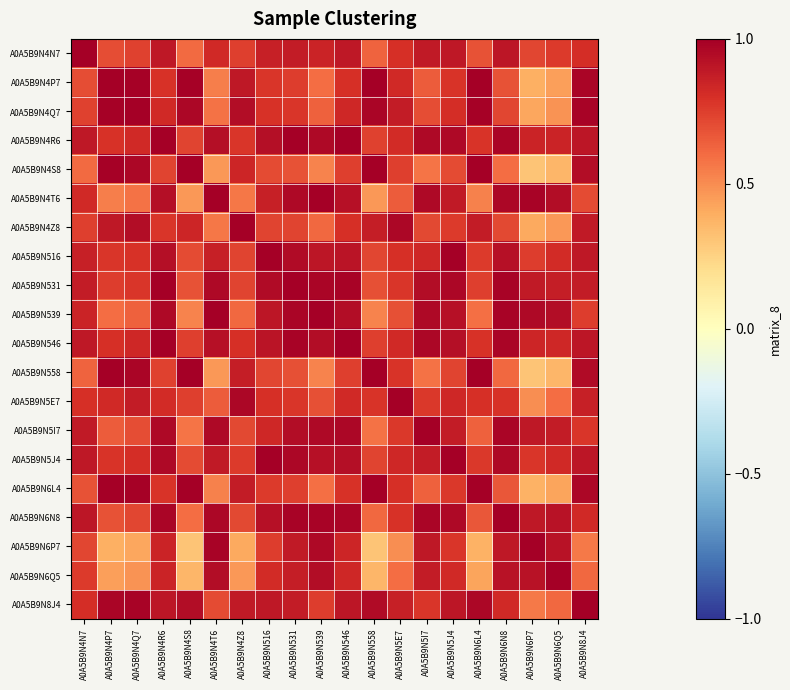

Reading left to right, list all the values displayed in this chart.

A0A5B9N4N7: A0A5B9N4N7=1.0	A0A5B9N4P7=0.7	A0A5B9N4Q7=0.7	A0A5B9N4R6=0.9	A0A5B9N4S8=0.6	A0A5B9N4T6=0.8	A0A5B9N4Z8=0.7	A0A5B9N516=0.9	A0A5B9N531=0.9	A0A5B9N539=0.9	A0A5B9N546=0.9	A0A5B9N558=0.6	A0A5B9N5E7=0.8	A0A5B9N5I7=0.9	A0A5B9N5J4=0.9	A0A5B9N6L4=0.7	A0A5B9N6N8=0.9	A0A5B9N6P7=0.7	A0A5B9N6Q5=0.8	A0A5B9N8J4=0.8
A0A5B9N4P7: A0A5B9N4N7=0.7	A0A5B9N4P7=1.0	A0A5B9N4Q7=1.0	A0A5B9N4R6=0.8	A0A5B9N4S8=1.0	A0A5B9N4T6=0.5	A0A5B9N4Z8=0.9	A0A5B9N516=0.8	A0A5B9N531=0.8	A0A5B9N539=0.6	A0A5B9N546=0.8	A0A5B9N558=1.0	A0A5B9N5E7=0.8	A0A5B9N5I7=0.6	A0A5B9N5J4=0.8	A0A5B9N6L4=1.0	A0A5B9N6N8=0.7	A0A5B9N6P7=0.4	A0A5B9N6Q5=0.4	A0A5B9N8J4=1.0
A0A5B9N4Q7: A0A5B9N4N7=0.7	A0A5B9N4P7=1.0	A0A5B9N4Q7=1.0	A0A5B9N4R6=0.8	A0A5B9N4S8=1.0	A0A5B9N4T6=0.6	A0A5B9N4Z8=0.9	A0A5B9N516=0.8	A0A5B9N531=0.8	A0A5B9N539=0.6	A0A5B9N546=0.8	A0A5B9N558=1.0	A0A5B9N5E7=0.9	A0A5B9N5I7=0.7	A0A5B9N5J4=0.8	A0A5B9N6L4=1.0	A0A5B9N6N8=0.7	A0A5B9N6P7=0.4	A0A5B9N6Q5=0.5	A0A5B9N8J4=1.0
A0A5B9N4R6: A0A5B9N4N7=0.9	A0A5B9N4P7=0.8	A0A5B9N4Q7=0.8	A0A5B9N4R6=1.0	A0A5B9N4S8=0.7	A0A5B9N4T6=0.9	A0A5B9N4Z8=0.8	A0A5B9N516=0.9	A0A5B9N531=1.0	A0A5B9N539=1.0	A0A5B9N546=1.0	A0A5B9N558=0.7	A0A5B9N5E7=0.8	A0A5B9N5I7=1.0	A0A5B9N5J4=1.0	A0A5B9N6L4=0.8	A0A5B9N6N8=1.0	A0A5B9N6P7=0.9	A0A5B9N6Q5=0.8	A0A5B9N8J4=0.9
A0A5B9N4S8: A0A5B9N4N7=0.6	A0A5B9N4P7=1.0	A0A5B9N4Q7=1.0	A0A5B9N4R6=0.7	A0A5B9N4S8=1.0	A0A5B9N4T6=0.5	A0A5B9N4Z8=0.8	A0A5B9N516=0.7	A0A5B9N531=0.7	A0A5B9N539=0.5	A0A5B9N546=0.7	A0A5B9N558=1.0	A0A5B9N5E7=0.7	A0A5B9N5I7=0.6	A0A5B9N5J4=0.7	A0A5B9N6L4=1.0	A0A5B9N6N8=0.6	A0A5B9N6P7=0.3	A0A5B9N6Q5=0.4	A0A5B9N8J4=0.9
A0A5B9N4T6: A0A5B9N4N7=0.8	A0A5B9N4P7=0.5	A0A5B9N4Q7=0.6	A0A5B9N4R6=0.9	A0A5B9N4S8=0.5	A0A5B9N4T6=1.0	A0A5B9N4Z8=0.6	A0A5B9N516=0.9	A0A5B9N531=1.0	A0A5B9N539=1.0	A0A5B9N546=0.9	A0A5B9N558=0.5	A0A5B9N5E7=0.6	A0A5B9N5I7=1.0	A0A5B9N5J4=0.9	A0A5B9N6L4=0.5	A0A5B9N6N8=1.0	A0A5B9N6P7=1.0	A0A5B9N6Q5=0.9	A0A5B9N8J4=0.7
A0A5B9N4Z8: A0A5B9N4N7=0.7	A0A5B9N4P7=0.9	A0A5B9N4Q7=0.9	A0A5B9N4R6=0.8	A0A5B9N4S8=0.8	A0A5B9N4T6=0.6	A0A5B9N4Z8=1.0	A0A5B9N516=0.7	A0A5B9N531=0.7	A0A5B9N539=0.6	A0A5B9N546=0.8	A0A5B9N558=0.9	A0A5B9N5E7=1.0	A0A5B9N5I7=0.7	A0A5B9N5J4=0.8	A0A5B9N6L4=0.9	A0A5B9N6N8=0.7	A0A5B9N6P7=0.4	A0A5B9N6Q5=0.5	A0A5B9N8J4=0.9
A0A5B9N516: A0A5B9N4N7=0.9	A0A5B9N4P7=0.8	A0A5B9N4Q7=0.8	A0A5B9N4R6=0.9	A0A5B9N4S8=0.7	A0A5B9N4T6=0.9	A0A5B9N4Z8=0.7	A0A5B9N516=1.0	A0A5B9N531=1.0	A0A5B9N539=0.9	A0A5B9N546=0.9	A0A5B9N558=0.7	A0A5B9N5E7=0.8	A0A5B9N5I7=0.8	A0A5B9N5J4=1.0	A0A5B9N6L4=0.8	A0A5B9N6N8=0.9	A0A5B9N6P7=0.8	A0A5B9N6Q5=0.8	A0A5B9N8J4=0.9
A0A5B9N531: A0A5B9N4N7=0.9	A0A5B9N4P7=0.8	A0A5B9N4Q7=0.8	A0A5B9N4R6=1.0	A0A5B9N4S8=0.7	A0A5B9N4T6=1.0	A0A5B9N4Z8=0.7	A0A5B9N516=1.0	A0A5B9N531=1.0	A0A5B9N539=1.0	A0A5B9N546=1.0	A0A5B9N558=0.7	A0A5B9N5E7=0.8	A0A5B9N5I7=0.9	A0A5B9N5J4=1.0	A0A5B9N6L4=0.7	A0A5B9N6N8=1.0	A0A5B9N6P7=0.9	A0A5B9N6Q5=0.9	A0A5B9N8J4=0.9
A0A5B9N539: A0A5B9N4N7=0.9	A0A5B9N4P7=0.6	A0A5B9N4Q7=0.6	A0A5B9N4R6=1.0	A0A5B9N4S8=0.5	A0A5B9N4T6=1.0	A0A5B9N4Z8=0.6	A0A5B9N516=0.9	A0A5B9N531=1.0	A0A5B9N539=1.0	A0A5B9N546=0.9	A0A5B9N558=0.5	A0A5B9N5E7=0.7	A0A5B9N5I7=1.0	A0A5B9N5J4=0.9	A0A5B9N6L4=0.6	A0A5B9N6N8=1.0	A0A5B9N6P7=1.0	A0A5B9N6Q5=0.9	A0A5B9N8J4=0.8
A0A5B9N546: A0A5B9N4N7=0.9	A0A5B9N4P7=0.8	A0A5B9N4Q7=0.8	A0A5B9N4R6=1.0	A0A5B9N4S8=0.7	A0A5B9N4T6=0.9	A0A5B9N4Z8=0.8	A0A5B9N516=0.9	A0A5B9N531=1.0	A0A5B9N539=0.9	A0A5B9N546=1.0	A0A5B9N558=0.7	A0A5B9N5E7=0.8	A0A5B9N5I7=1.0	A0A5B9N5J4=0.9	A0A5B9N6L4=0.8	A0A5B9N6N8=1.0	A0A5B9N6P7=0.8	A0A5B9N6Q5=0.8	A0A5B9N8J4=0.9
A0A5B9N558: A0A5B9N4N7=0.6	A0A5B9N4P7=1.0	A0A5B9N4Q7=1.0	A0A5B9N4R6=0.7	A0A5B9N4S8=1.0	A0A5B9N4T6=0.5	A0A5B9N4Z8=0.9	A0A5B9N516=0.7	A0A5B9N531=0.7	A0A5B9N539=0.5	A0A5B9N546=0.7	A0A5B9N558=1.0	A0A5B9N5E7=0.8	A0A5B9N5I7=0.6	A0A5B9N5J4=0.7	A0A5B9N6L4=1.0	A0A5B9N6N8=0.6	A0A5B9N6P7=0.3	A0A5B9N6Q5=0.4	A0A5B9N8J4=0.9
A0A5B9N5E7: A0A5B9N4N7=0.8	A0A5B9N4P7=0.8	A0A5B9N4Q7=0.9	A0A5B9N4R6=0.8	A0A5B9N4S8=0.7	A0A5B9N4T6=0.6	A0A5B9N4Z8=1.0	A0A5B9N516=0.8	A0A5B9N531=0.8	A0A5B9N539=0.7	A0A5B9N546=0.8	A0A5B9N558=0.8	A0A5B9N5E7=1.0	A0A5B9N5I7=0.8	A0A5B9N5J4=0.8	A0A5B9N6L4=0.8	A0A5B9N6N8=0.8	A0A5B9N6P7=0.5	A0A5B9N6Q5=0.6	A0A5B9N8J4=0.9
A0A5B9N5I7: A0A5B9N4N7=0.9	A0A5B9N4P7=0.6	A0A5B9N4Q7=0.7	A0A5B9N4R6=1.0	A0A5B9N4S8=0.6	A0A5B9N4T6=1.0	A0A5B9N4Z8=0.7	A0A5B9N516=0.8	A0A5B9N531=0.9	A0A5B9N539=1.0	A0A5B9N546=1.0	A0A5B9N558=0.6	A0A5B9N5E7=0.8	A0A5B9N5I7=1.0	A0A5B9N5J4=0.9	A0A5B9N6L4=0.6	A0A5B9N6N8=1.0	A0A5B9N6P7=0.9	A0A5B9N6Q5=0.9	A0A5B9N8J4=0.8
A0A5B9N5J4: A0A5B9N4N7=0.9	A0A5B9N4P7=0.8	A0A5B9N4Q7=0.8	A0A5B9N4R6=1.0	A0A5B9N4S8=0.7	A0A5B9N4T6=0.9	A0A5B9N4Z8=0.8	A0A5B9N516=1.0	A0A5B9N531=1.0	A0A5B9N539=0.9	A0A5B9N546=0.9	A0A5B9N558=0.7	A0A5B9N5E7=0.8	A0A5B9N5I7=0.9	A0A5B9N5J4=1.0	A0A5B9N6L4=0.8	A0A5B9N6N8=1.0	A0A5B9N6P7=0.8	A0A5B9N6Q5=0.8	A0A5B9N8J4=0.9
A0A5B9N6L4: A0A5B9N4N7=0.7	A0A5B9N4P7=1.0	A0A5B9N4Q7=1.0	A0A5B9N4R6=0.8	A0A5B9N4S8=1.0	A0A5B9N4T6=0.5	A0A5B9N4Z8=0.9	A0A5B9N516=0.8	A0A5B9N531=0.7	A0A5B9N539=0.6	A0A5B9N546=0.8	A0A5B9N558=1.0	A0A5B9N5E7=0.8	A0A5B9N5I7=0.6	A0A5B9N5J4=0.8	A0A5B9N6L4=1.0	A0A5B9N6N8=0.7	A0A5B9N6P7=0.4	A0A5B9N6Q5=0.4	A0A5B9N8J4=1.0
A0A5B9N6N8: A0A5B9N4N7=0.9	A0A5B9N4P7=0.7	A0A5B9N4Q7=0.7	A0A5B9N4R6=1.0	A0A5B9N4S8=0.6	A0A5B9N4T6=1.0	A0A5B9N4Z8=0.7	A0A5B9N516=0.9	A0A5B9N531=1.0	A0A5B9N539=1.0	A0A5B9N546=1.0	A0A5B9N558=0.6	A0A5B9N5E7=0.8	A0A5B9N5I7=1.0	A0A5B9N5J4=1.0	A0A5B9N6L4=0.7	A0A5B9N6N8=1.0	A0A5B9N6P7=0.9	A0A5B9N6Q5=0.9	A0A5B9N8J4=0.8
A0A5B9N6P7: A0A5B9N4N7=0.7	A0A5B9N4P7=0.4	A0A5B9N4Q7=0.4	A0A5B9N4R6=0.9	A0A5B9N4S8=0.3	A0A5B9N4T6=1.0	A0A5B9N4Z8=0.4	A0A5B9N516=0.8	A0A5B9N531=0.9	A0A5B9N539=1.0	A0A5B9N546=0.8	A0A5B9N558=0.3	A0A5B9N5E7=0.5	A0A5B9N5I7=0.9	A0A5B9N5J4=0.8	A0A5B9N6L4=0.4	A0A5B9N6N8=0.9	A0A5B9N6P7=1.0	A0A5B9N6Q5=0.9	A0A5B9N8J4=0.6
A0A5B9N6Q5: A0A5B9N4N7=0.8	A0A5B9N4P7=0.4	A0A5B9N4Q7=0.5	A0A5B9N4R6=0.8	A0A5B9N4S8=0.4	A0A5B9N4T6=0.9	A0A5B9N4Z8=0.5	A0A5B9N516=0.8	A0A5B9N531=0.9	A0A5B9N539=0.9	A0A5B9N546=0.8	A0A5B9N558=0.4	A0A5B9N5E7=0.6	A0A5B9N5I7=0.9	A0A5B9N5J4=0.8	A0A5B9N6L4=0.4	A0A5B9N6N8=0.9	A0A5B9N6P7=0.9	A0A5B9N6Q5=1.0	A0A5B9N8J4=0.6
A0A5B9N8J4: A0A5B9N4N7=0.8	A0A5B9N4P7=1.0	A0A5B9N4Q7=1.0	A0A5B9N4R6=0.9	A0A5B9N4S8=0.9	A0A5B9N4T6=0.7	A0A5B9N4Z8=0.9	A0A5B9N516=0.9	A0A5B9N531=0.9	A0A5B9N539=0.8	A0A5B9N546=0.9	A0A5B9N558=0.9	A0A5B9N5E7=0.9	A0A5B9N5I7=0.8	A0A5B9N5J4=0.9	A0A5B9N6L4=1.0	A0A5B9N6N8=0.8	A0A5B9N6P7=0.6	A0A5B9N6Q5=0.6	A0A5B9N8J4=1.0